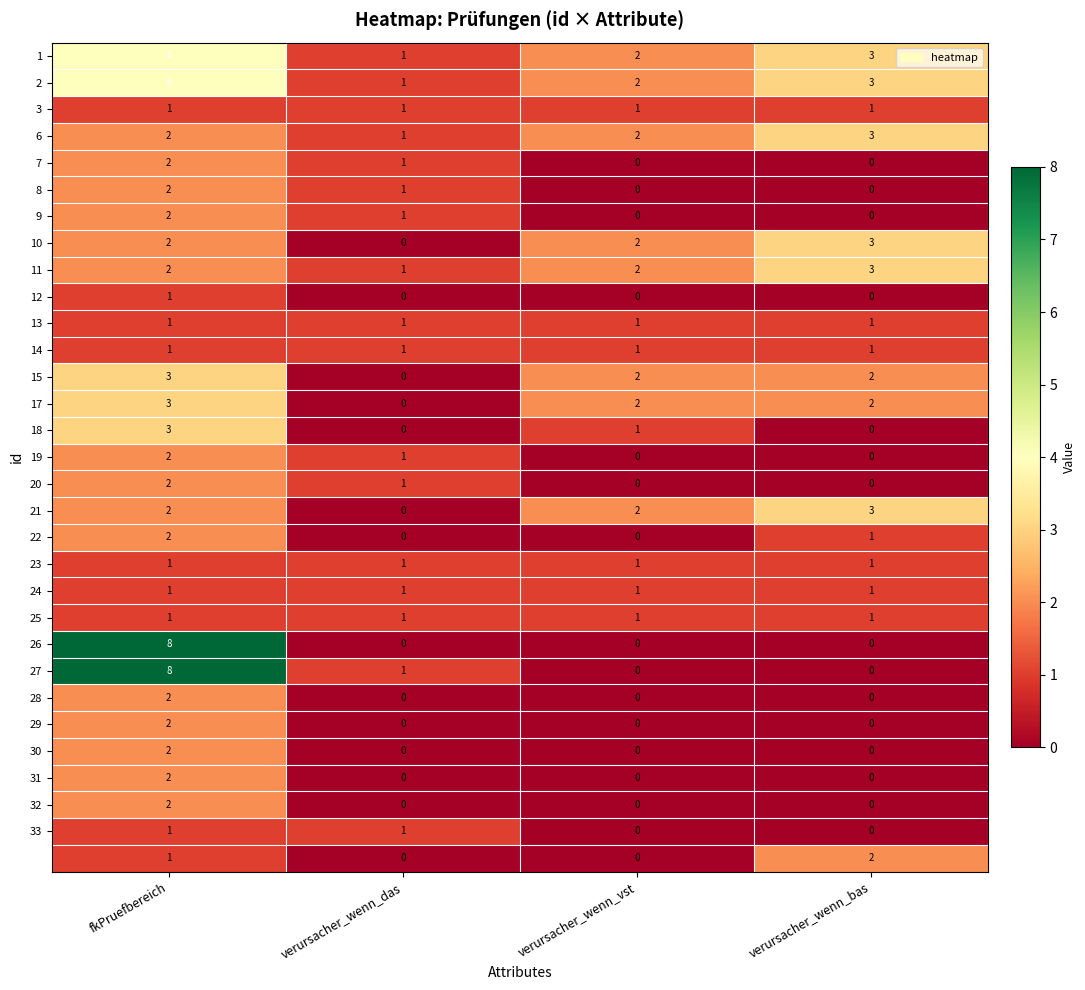

What is the total value across all series at verursacher_wenn_vst?

23